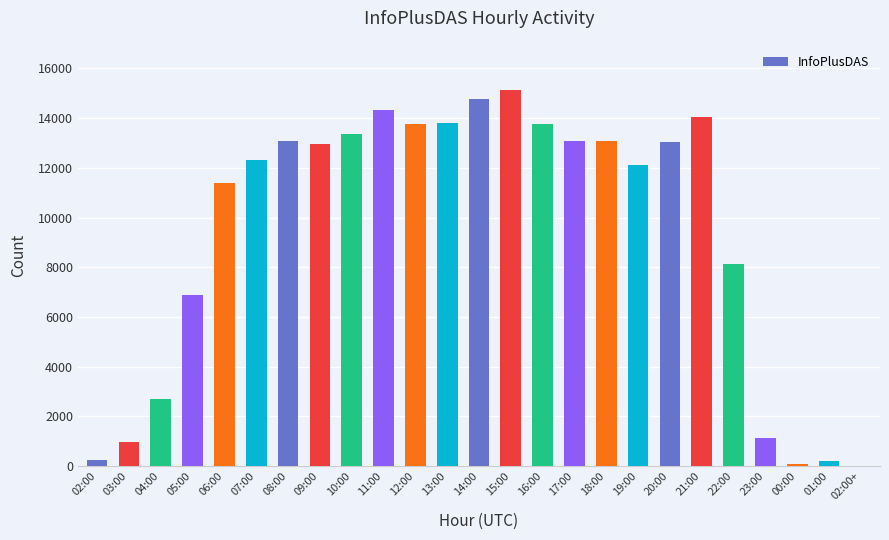

Where is the data nearest to the value 7573?

22:00